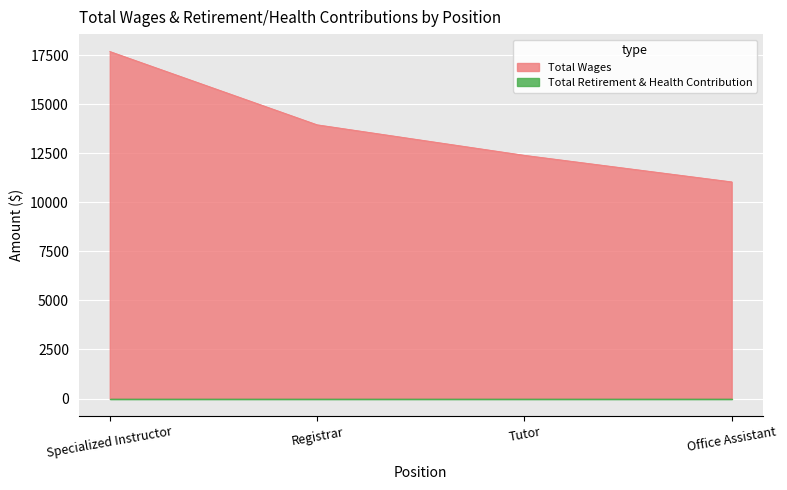

Count the values in the range 12401 to 17695.

3